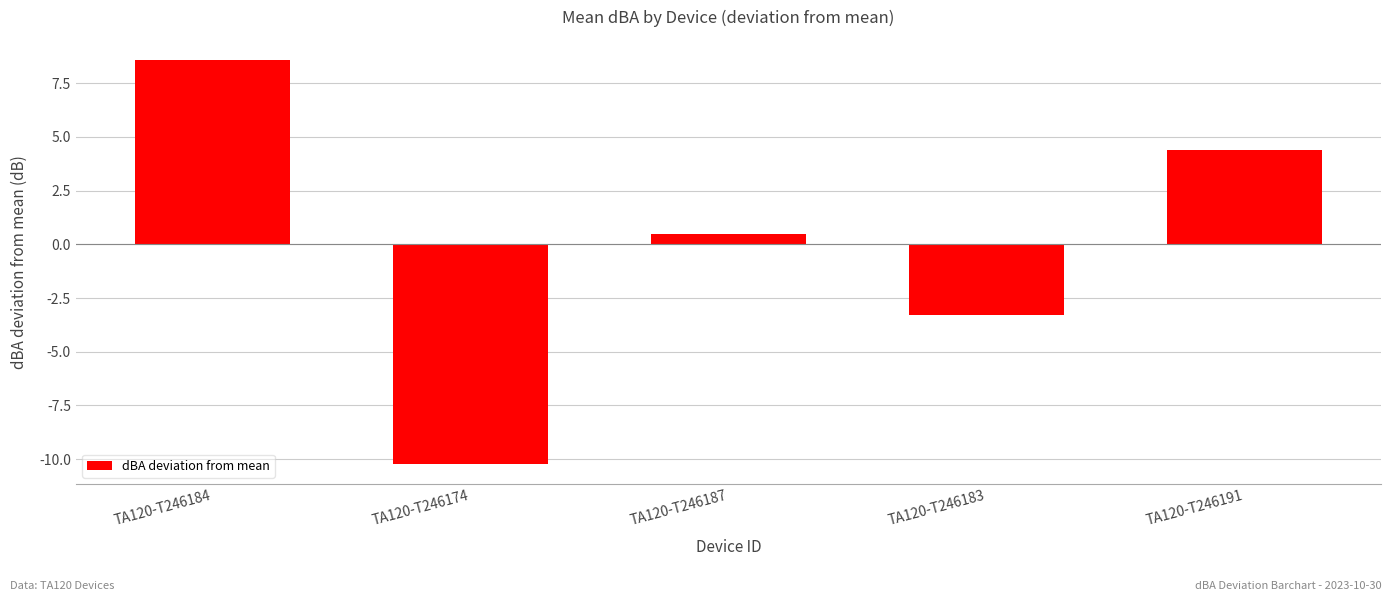

What is the maximum value shown in the chart?

8.6